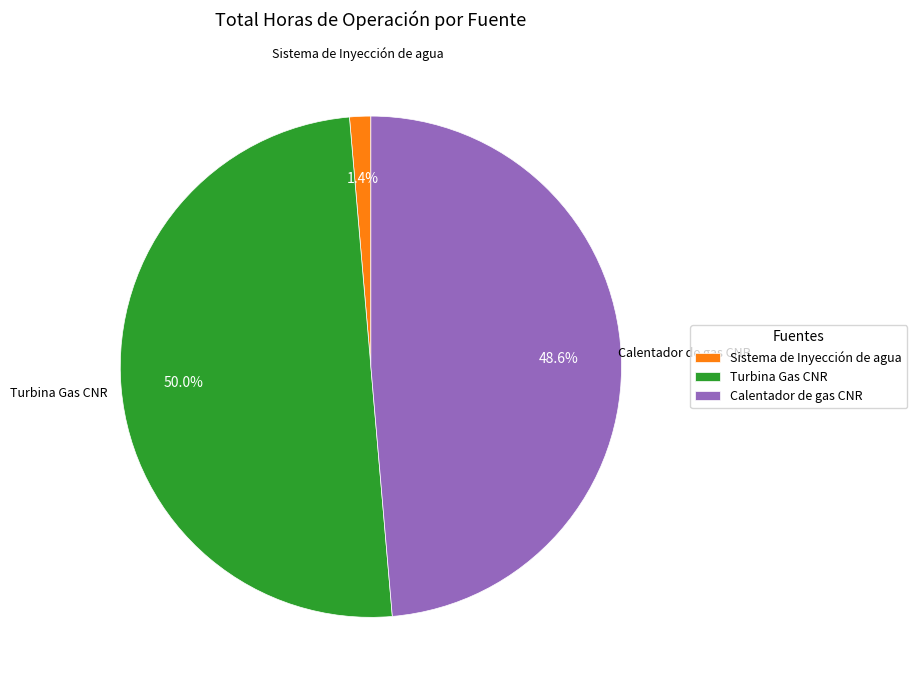

What portion of the pie excludes Calentador de gas CNR?

51.4%